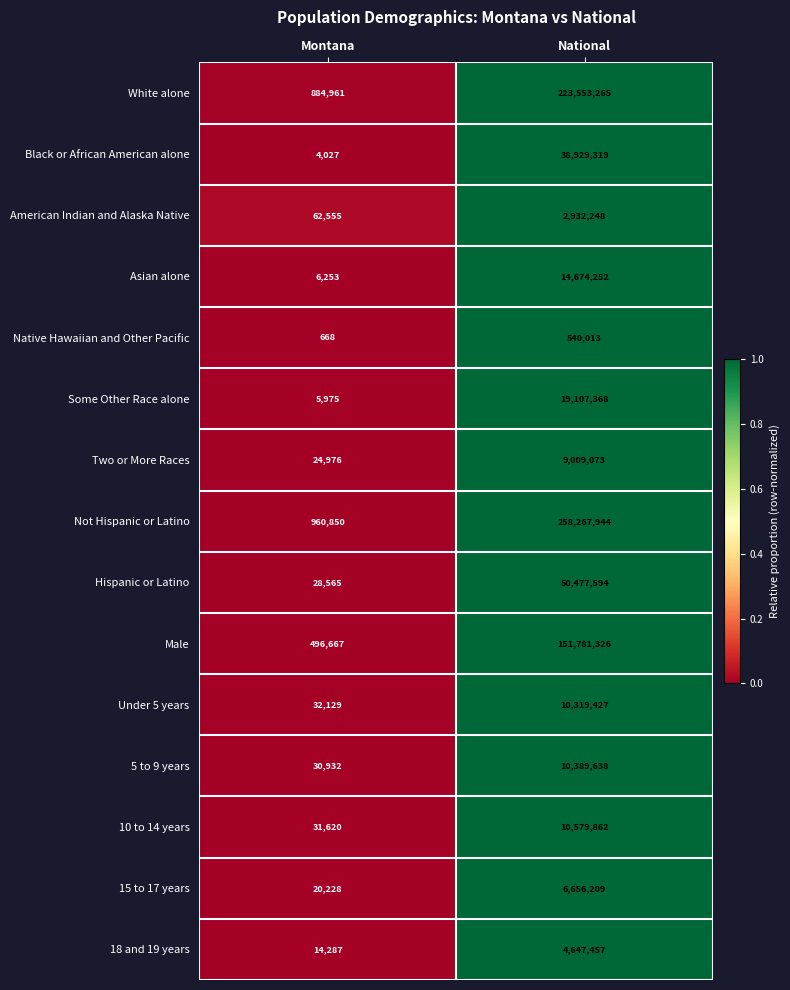

Rank the categories by American Indian and Alaska Native value from highest to lowest.

National, Montana